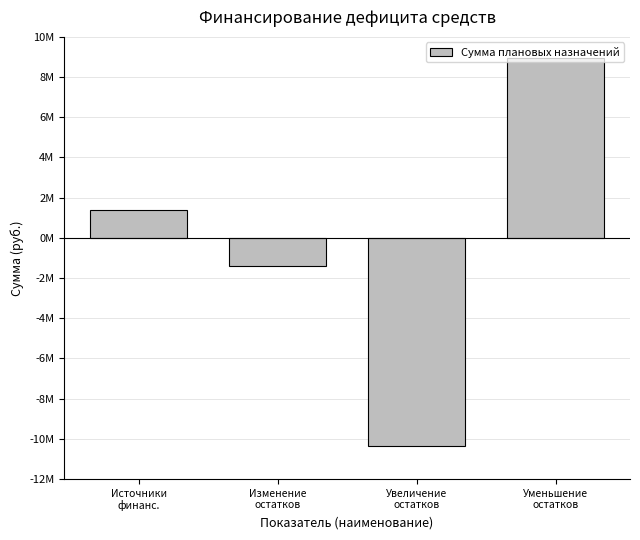

Are the bars horizontal?

No